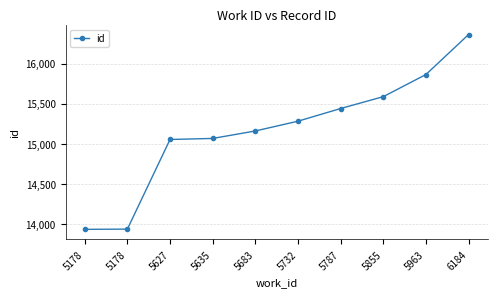

Reading right to left, what are all the values shown in this chart?

6184=16362	5963=15863	5855=15587	5787=15439	5732=15281	5683=15159	5635=15066	5627=15053	5178=13935	5178=13932